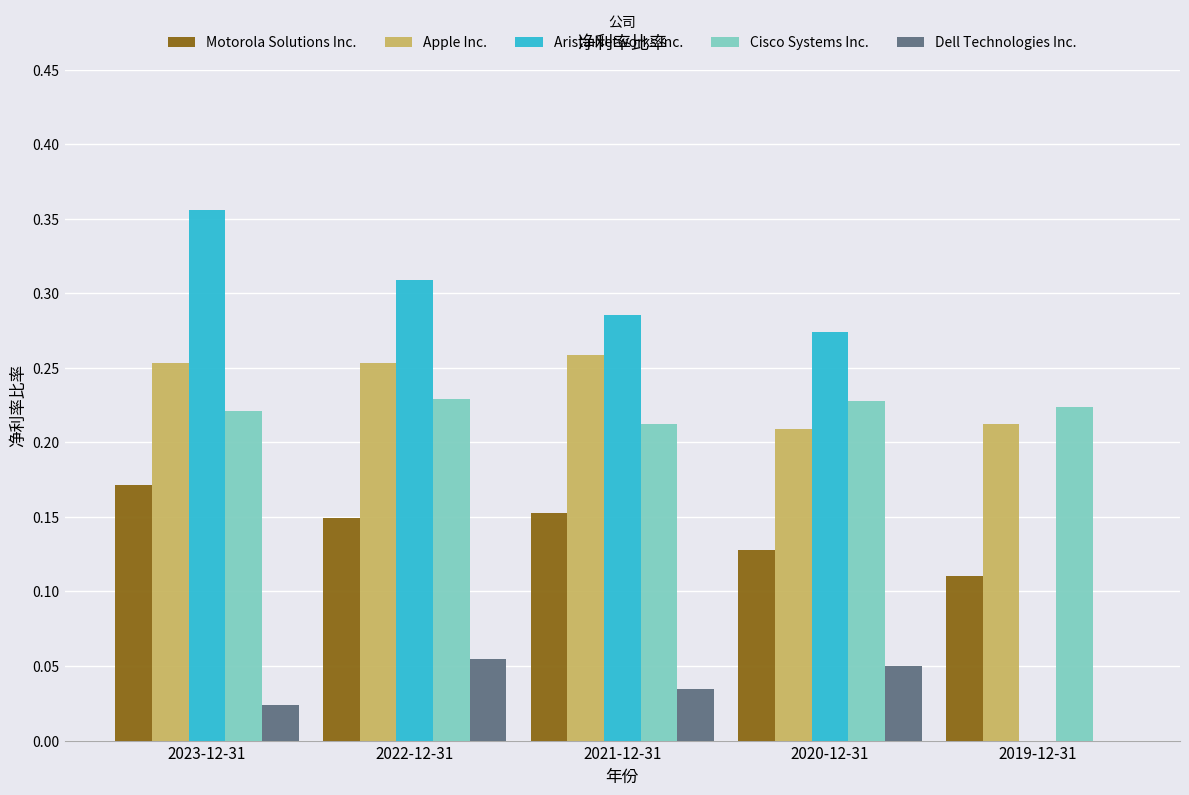

What is the sum of all Cisco Systems Inc. values?

1.1